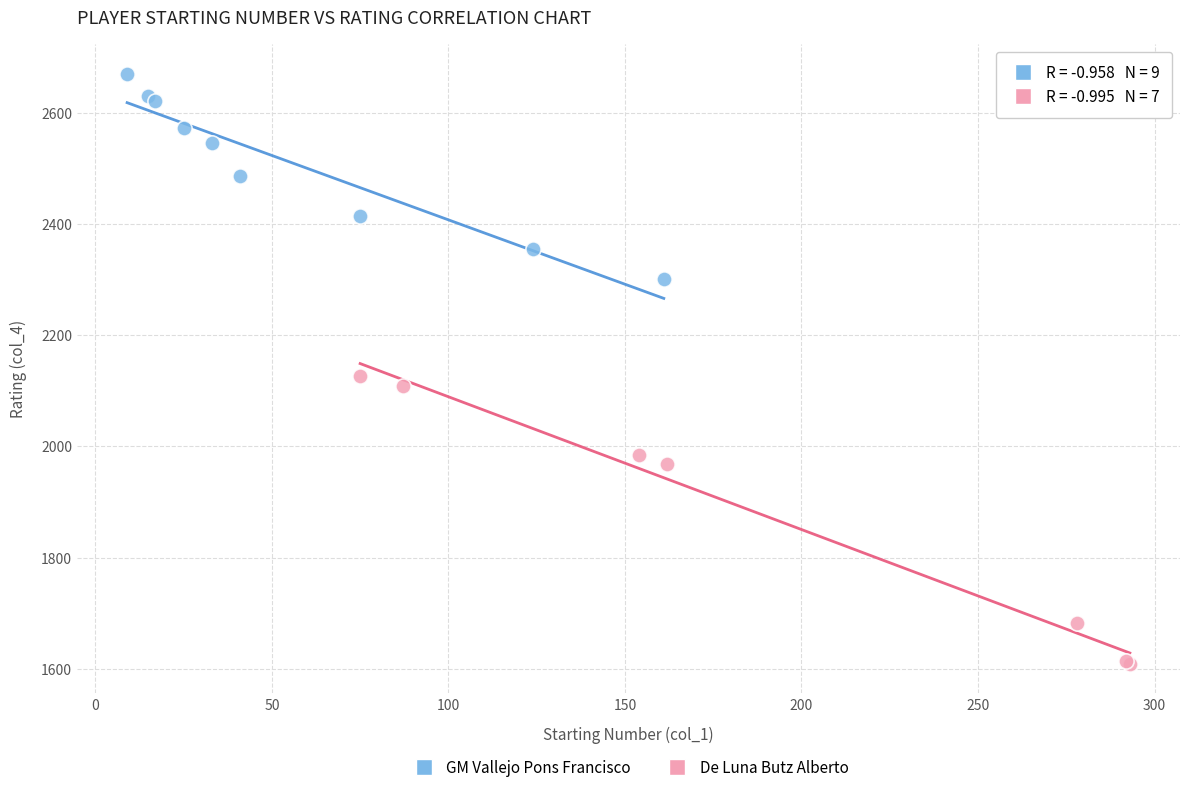

Which series reaches the minimum Y coordinate?

De Luna Butz Alberto